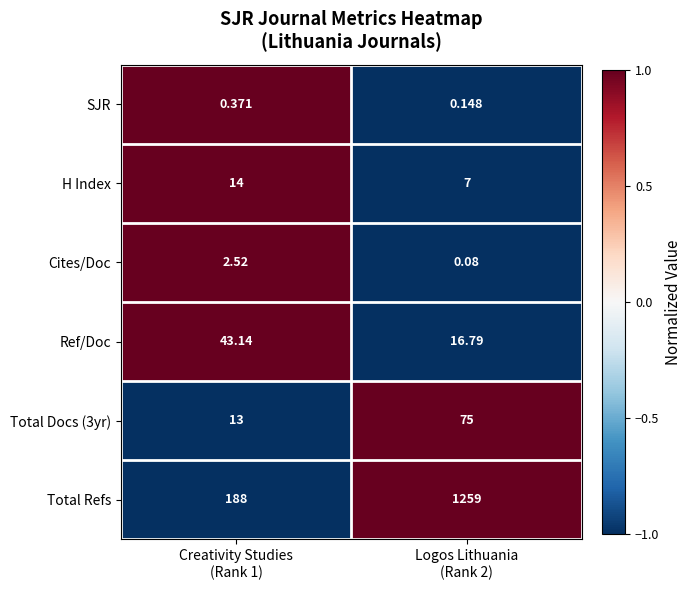

What is the difference between the highest and lowest values at Logos Lithuania
(Rank 2)?

1258.9